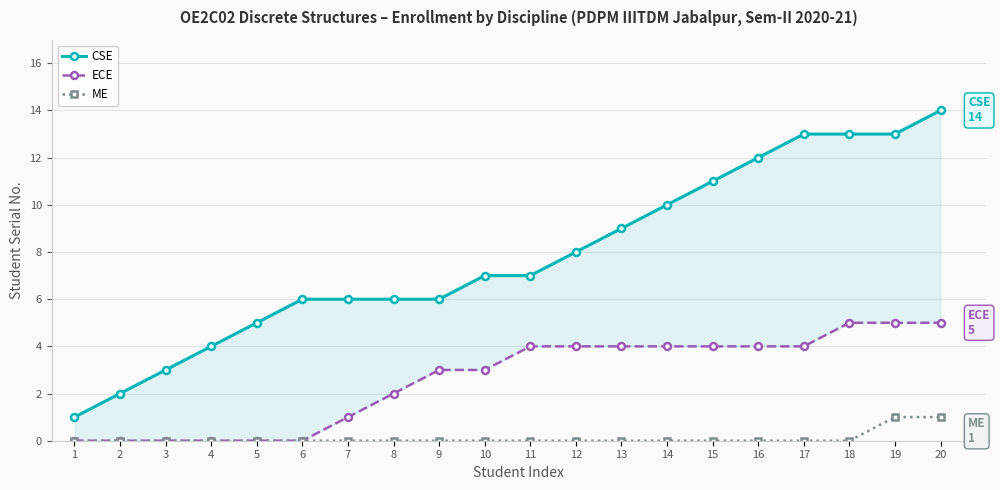

Reading left to right, what are all the values shown in this chart?

CSE: 1	2	3	4	5	6	6	6	6	7	7	8	9	10	11	12	13	13	13	14
ECE: 0	0	0	0	0	0	1	2	3	3	4	4	4	4	4	4	4	5	5	5
ME: 0	0	0	0	0	0	0	0	0	0	0	0	0	0	0	0	0	0	1	1